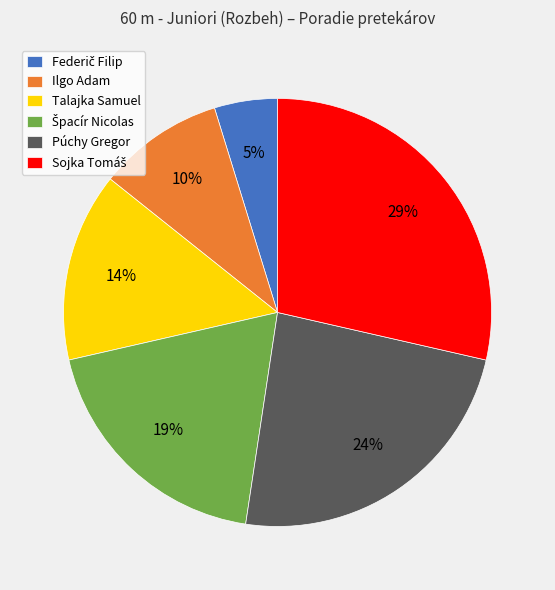

Approximately how many times larger is the value at Ilgo Adam compared to Talajka Samuel?

0.7